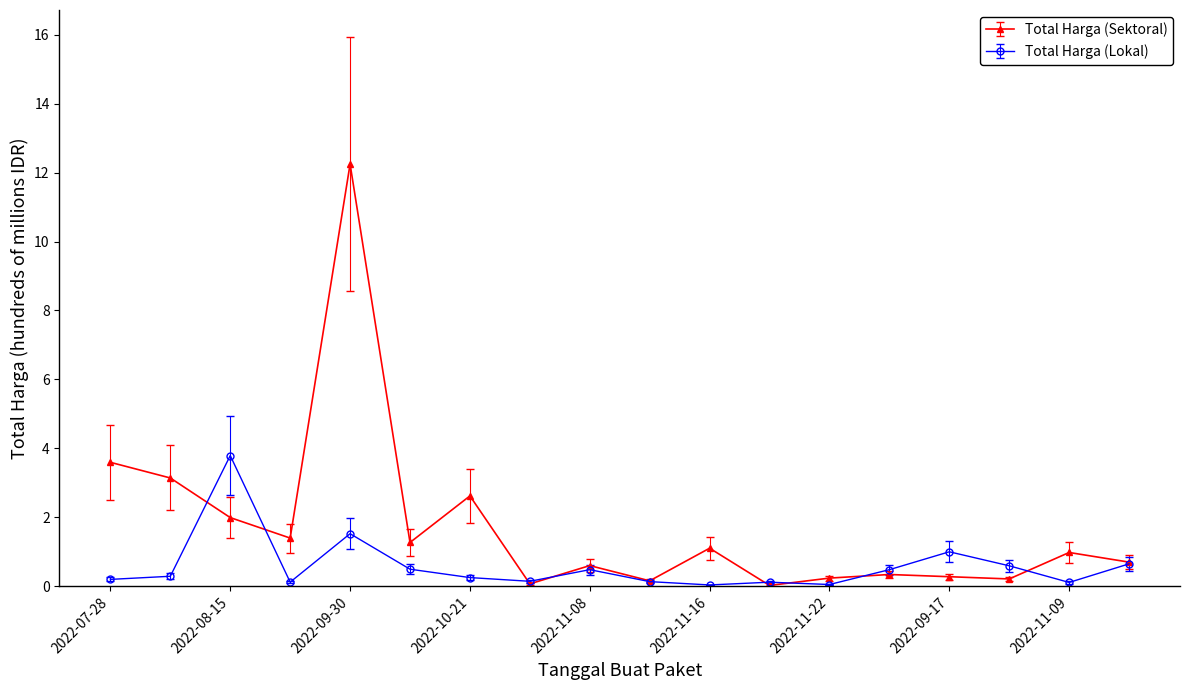

Rank the series by their maximum value, from highest to lowest.

Total Harga (Sektoral), Total Harga (Lokal)